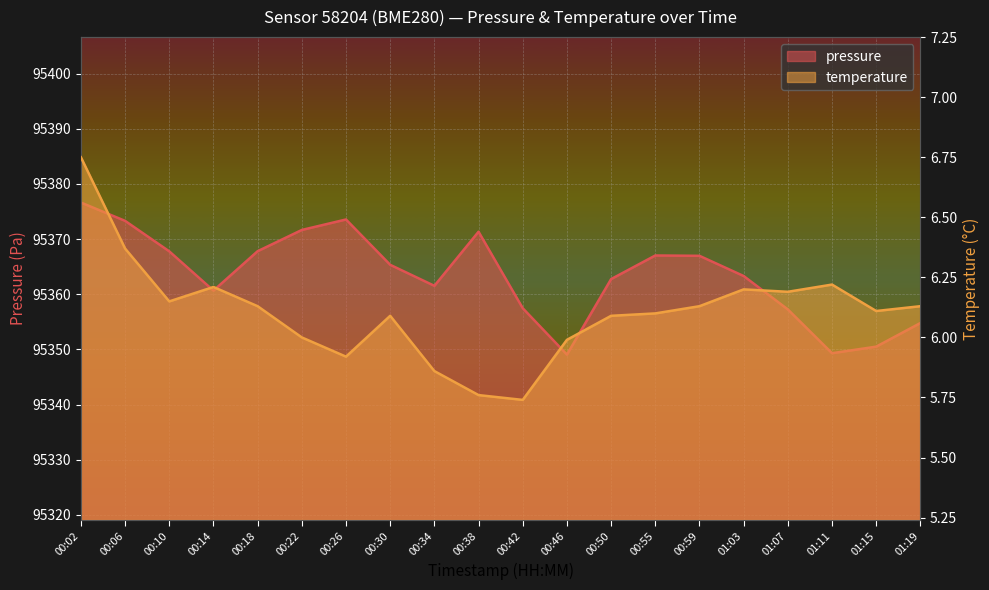

Which series has the largest total across all categories?

pressure